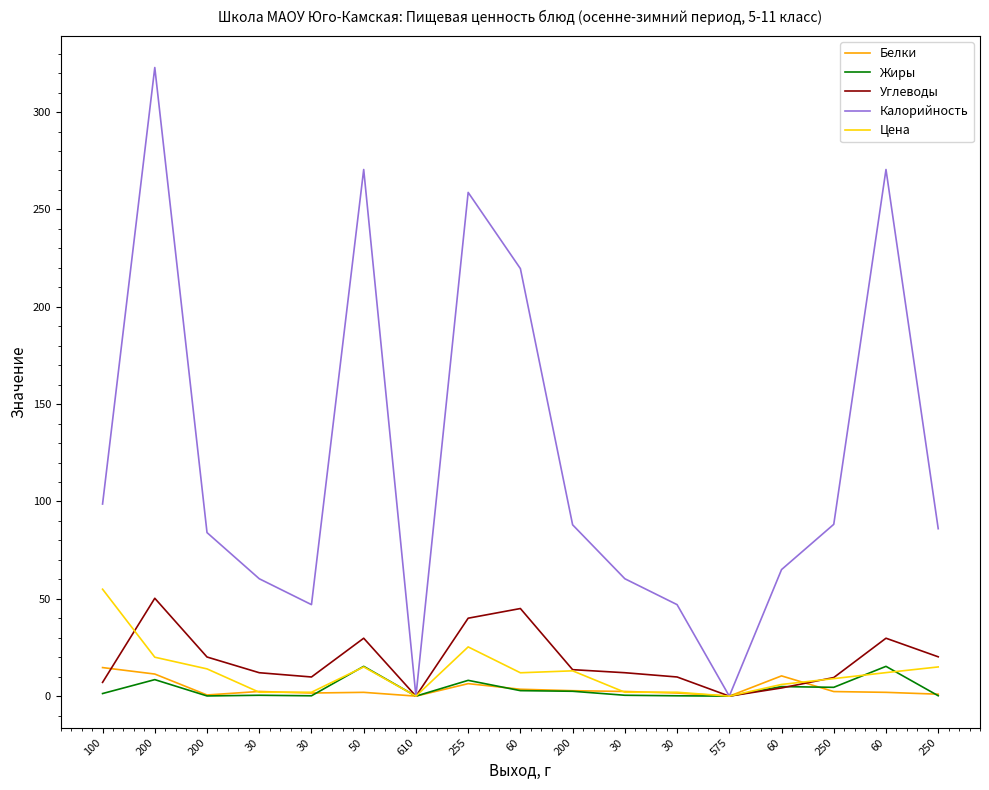

Does the chart have visible grid lines?

No